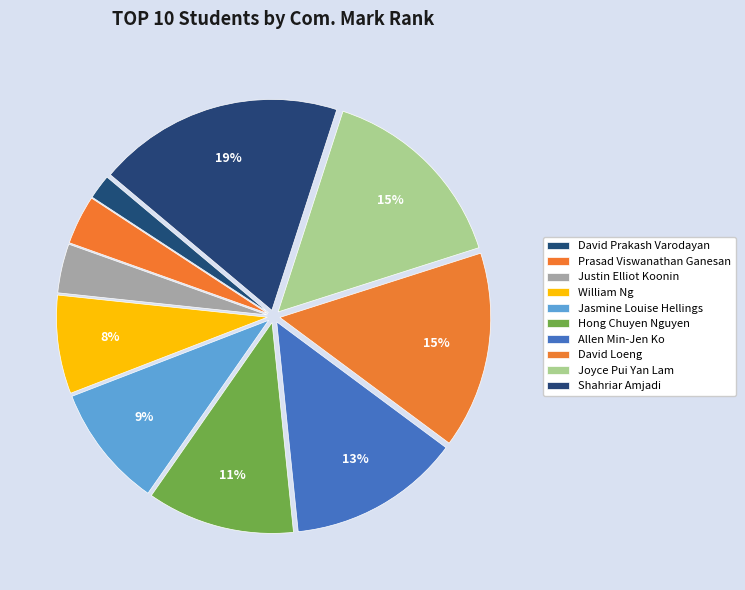

Is it true that Jasmine Louise Hellings is 3% of the pie?

False